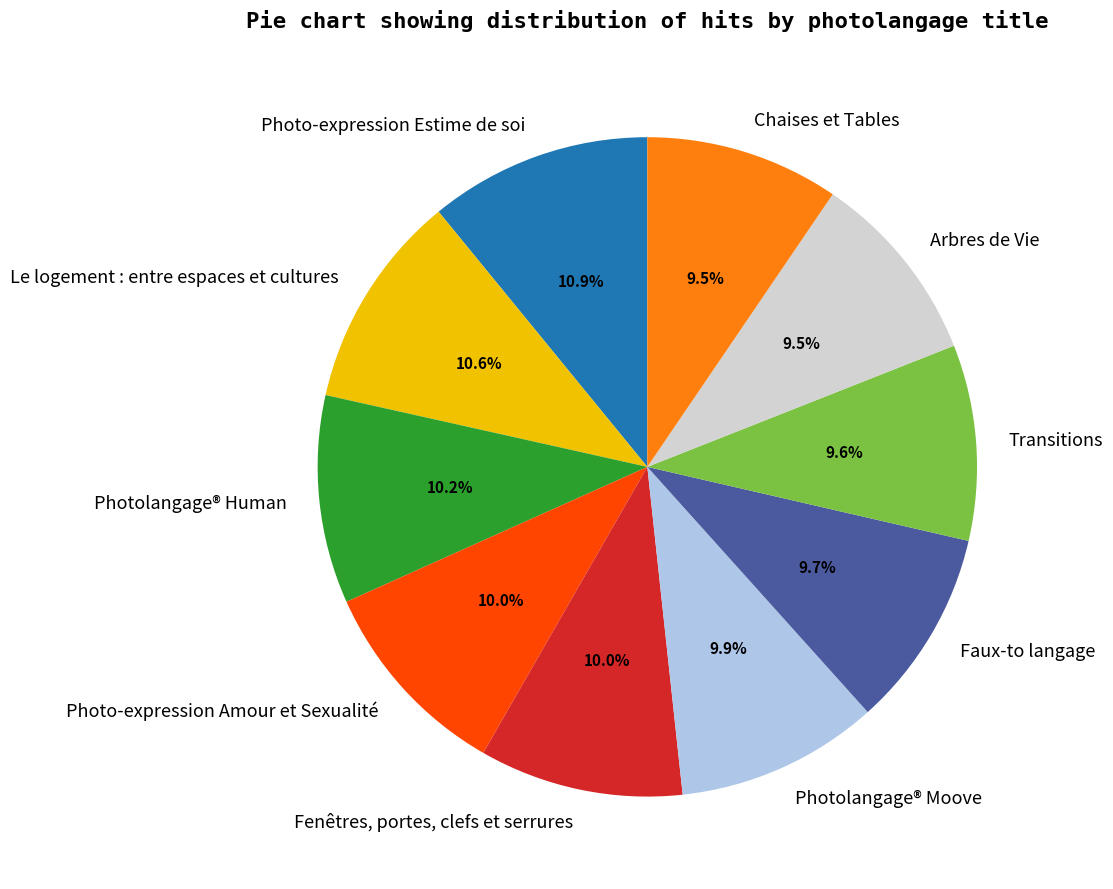

How much of the chart is everything except Photo-expression Estime de soi?

89.1%